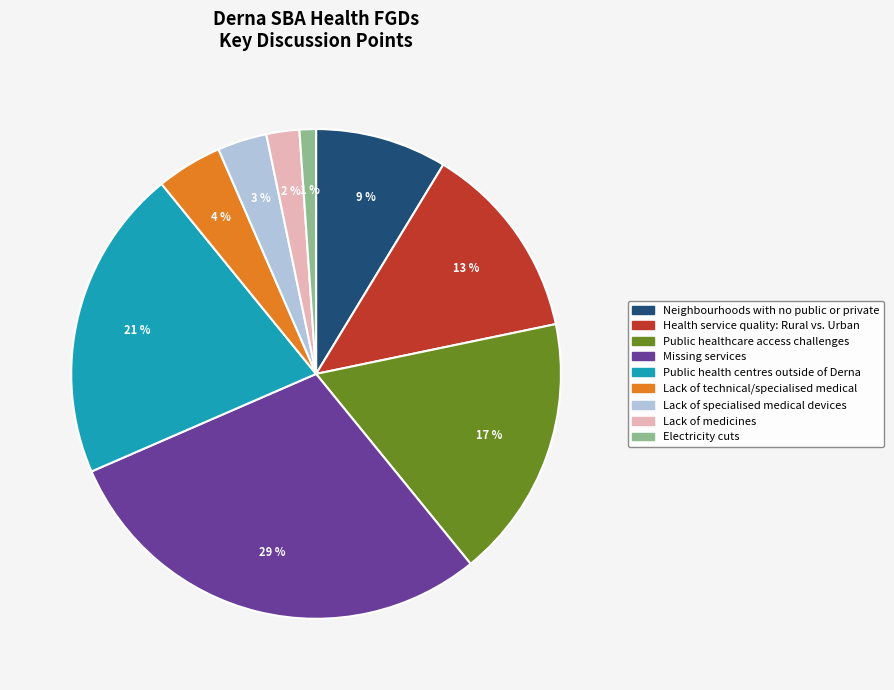

Which has a higher value, Lack of medicines or Health service quality: Rural vs. Urban?

Health service quality: Rural vs. Urban